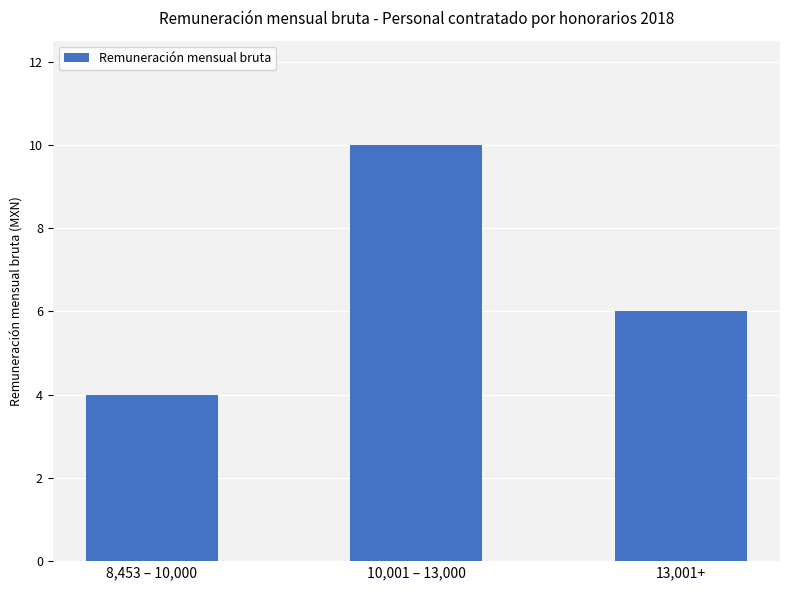

What position from the left is 13,001+?

3